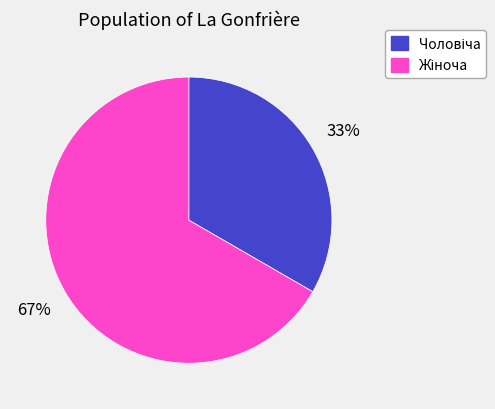

Does any single category account for the majority?

Yes